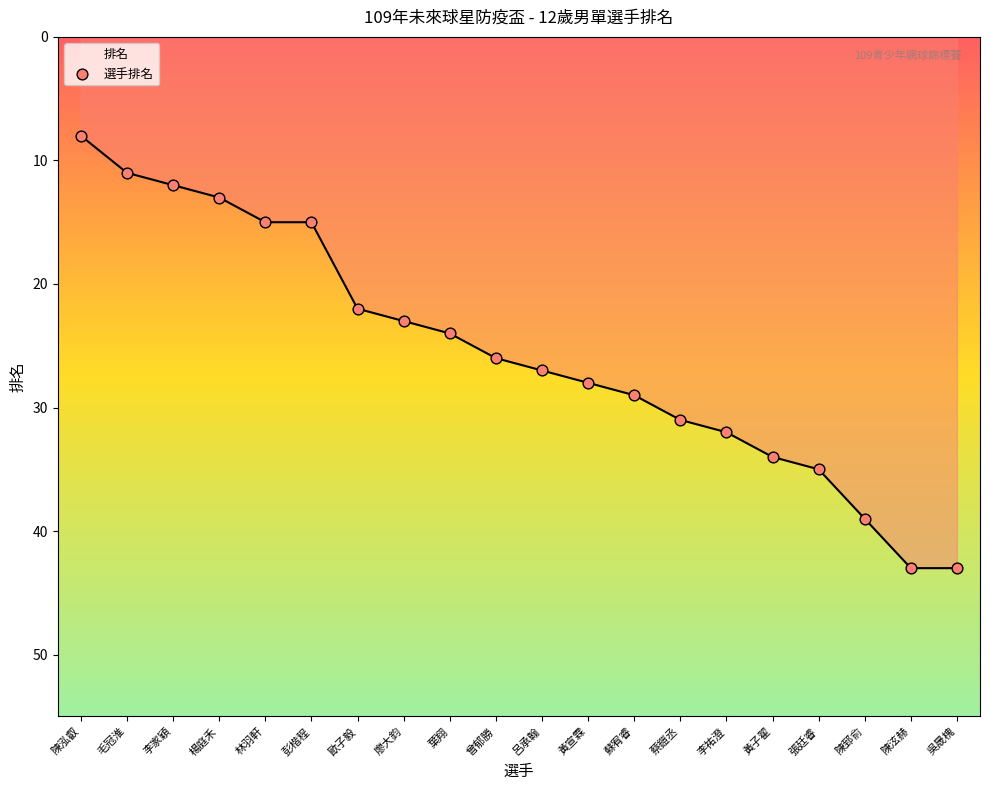

What is the change in value from 楊庭禾 to 呂承翰?

+14